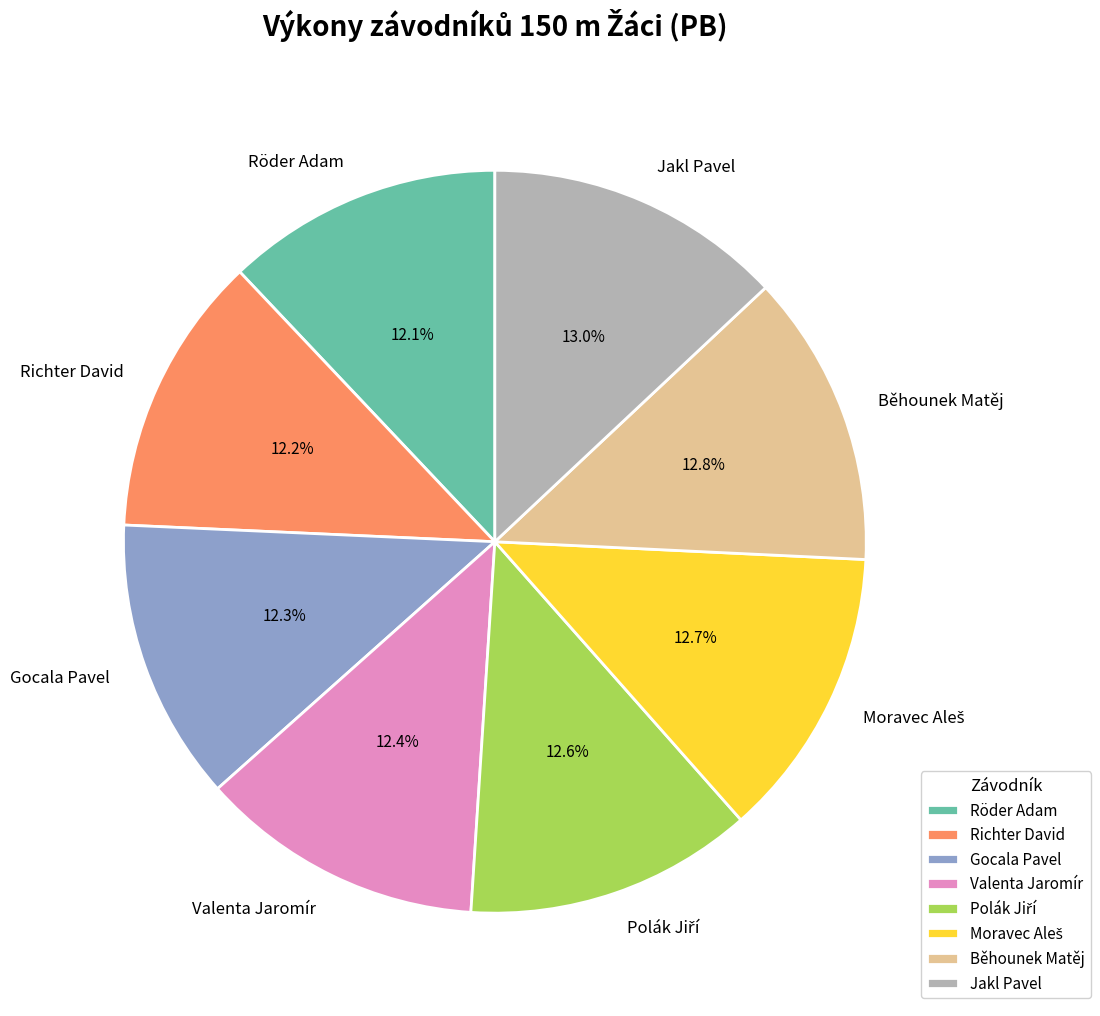

The Röder Adam slice represents 12% of the pie. True or false?

True